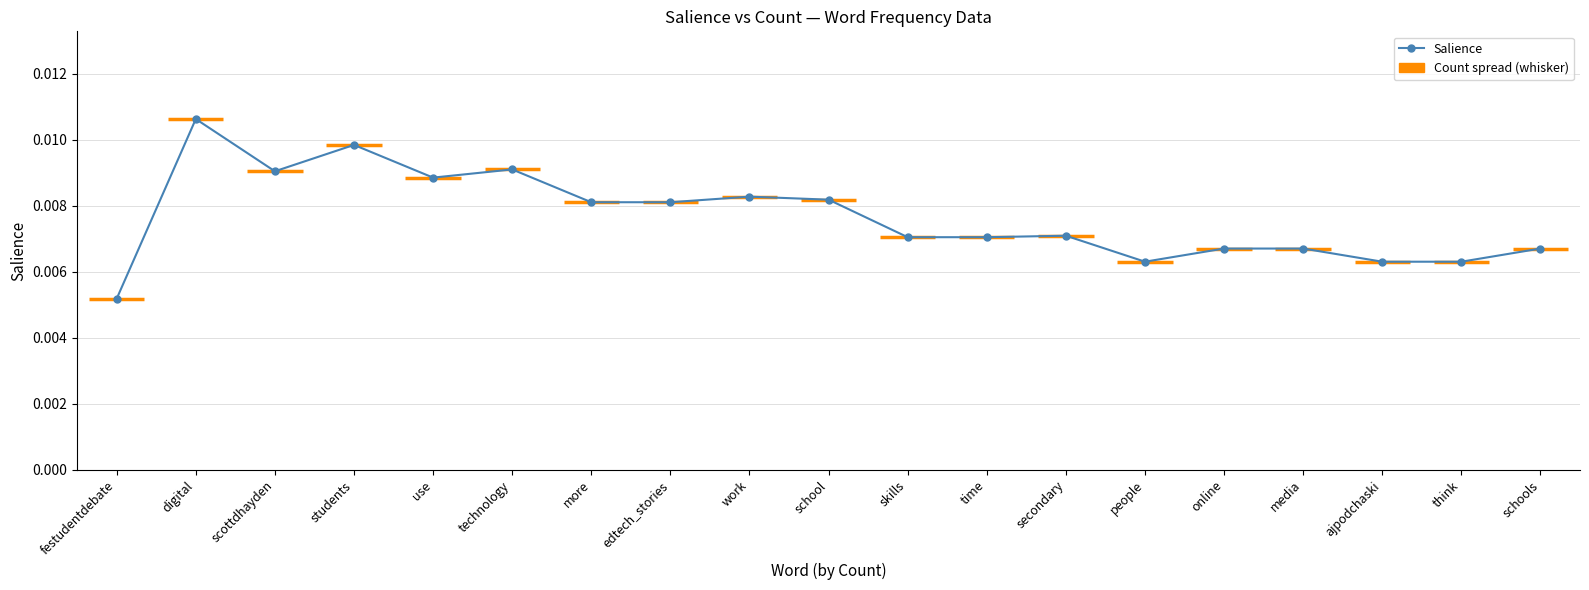

The value at technology is 0.0. True or false?

True